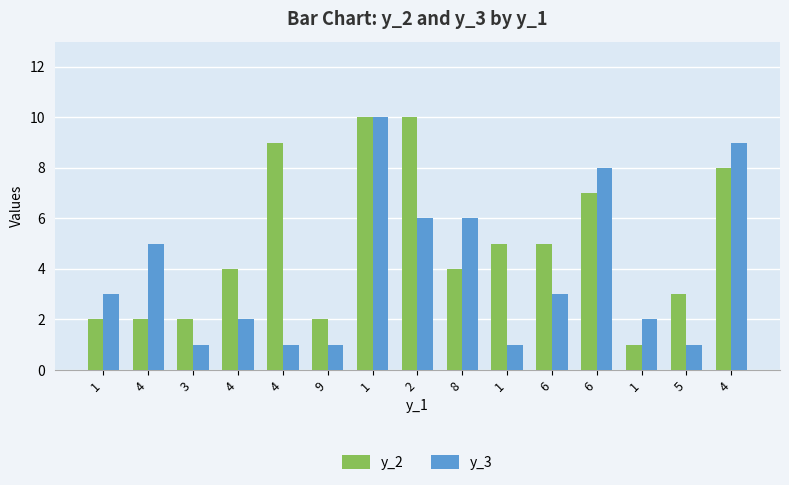

Which series changed the most between 4 and 4?

y_2